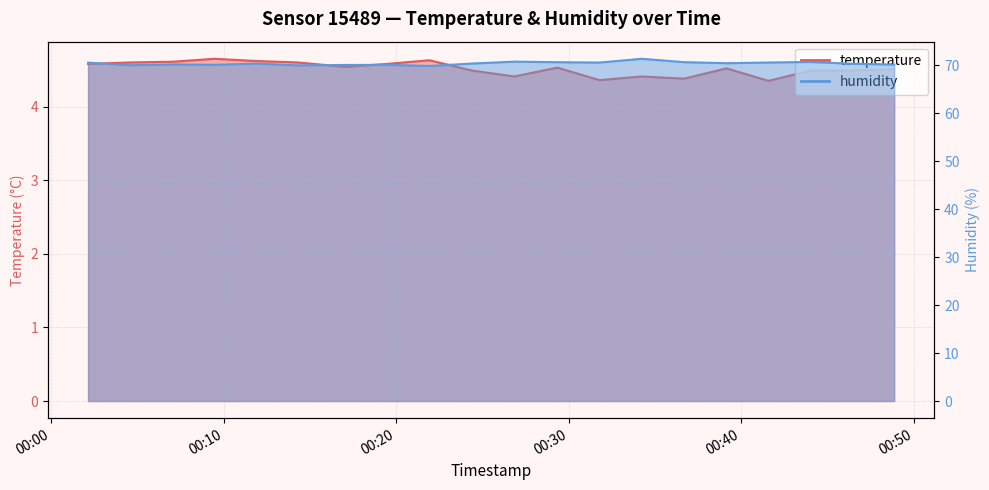

What is the value of the temperature point at the 18th from the left?

4.5